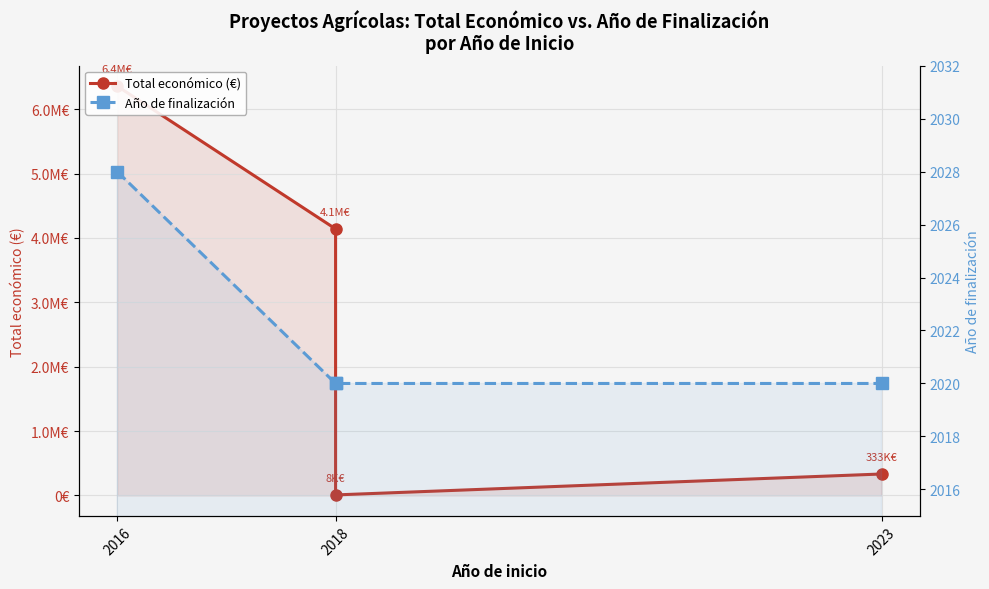

Which series has the largest range (max minus min)?

Total económico (€)